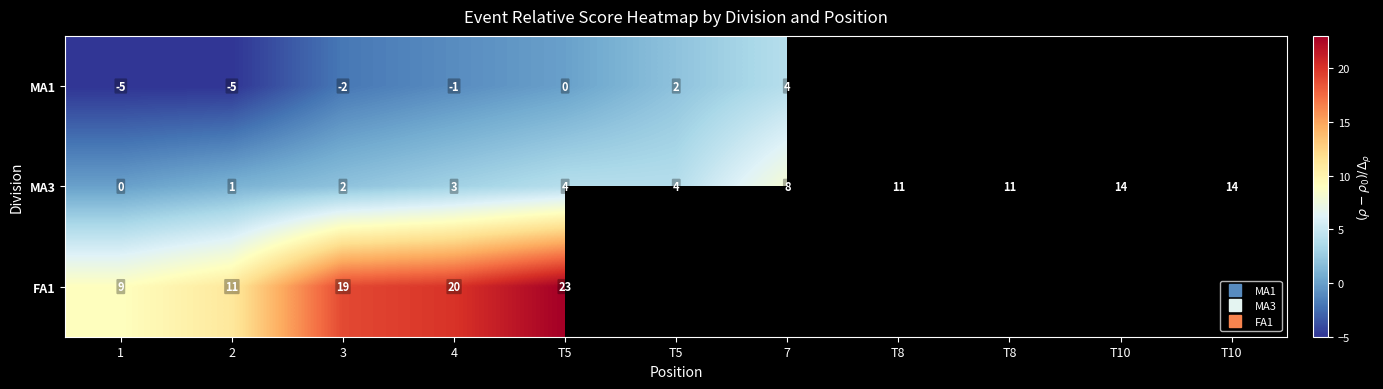

Which series has the largest range (max minus min)?

MA3